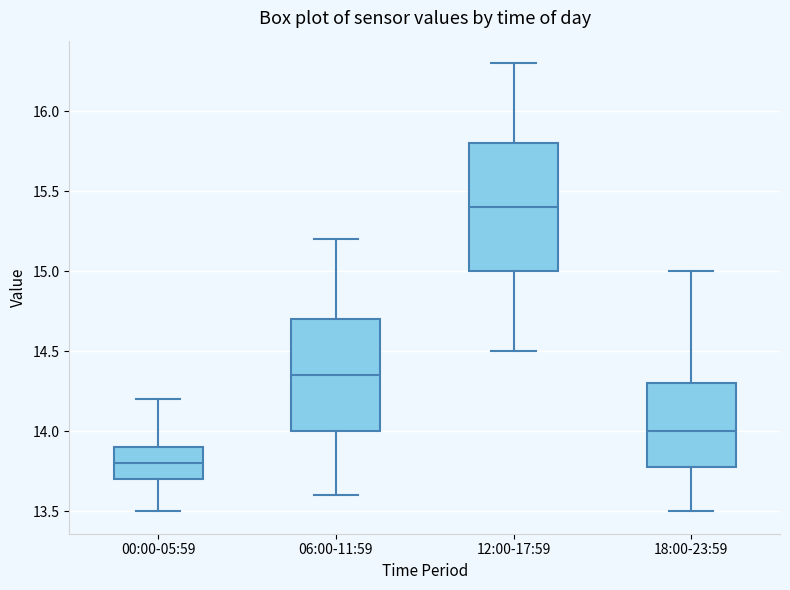

Reading left to right, transcribe this box plot: for each box, give where its median line is, the range the box spans, and where its two whiskers end, as read against the y-axis. The values are not printed on the chart, so give them approximately, as read against the axis.

00:00-05:59: median 13.80, box 13.70 to 13.90, whiskers 13.50 to 14.20
06:00-11:59: median 14.35, box 14.00 to 14.70, whiskers 13.60 to 15.20
12:00-17:59: median 15.40, box 15.00 to 15.80, whiskers 14.50 to 16.30
18:00-23:59: median 14.00, box 13.80 to 14.30, whiskers 13.50 to 15.00